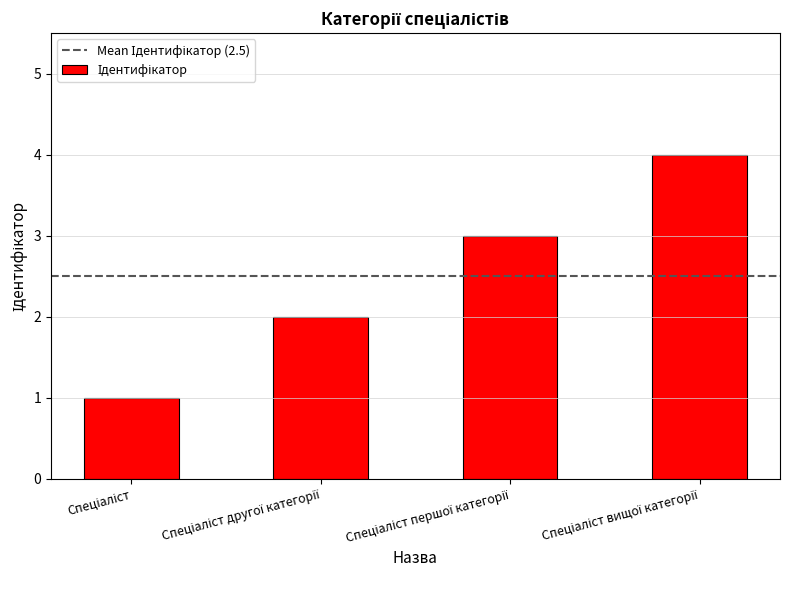

What is the sum of all values?

10